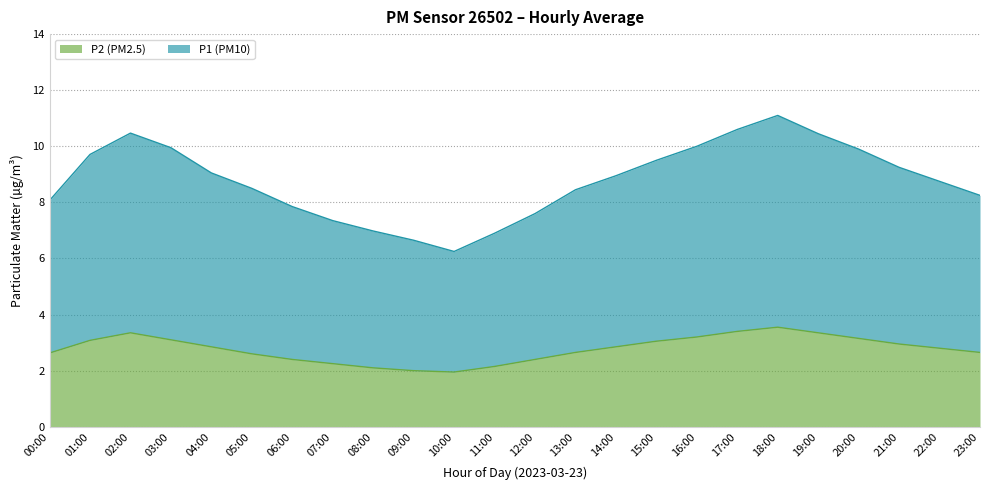

Is it true that P2 (PM2.5) equals 2.6 at 00:00?

True